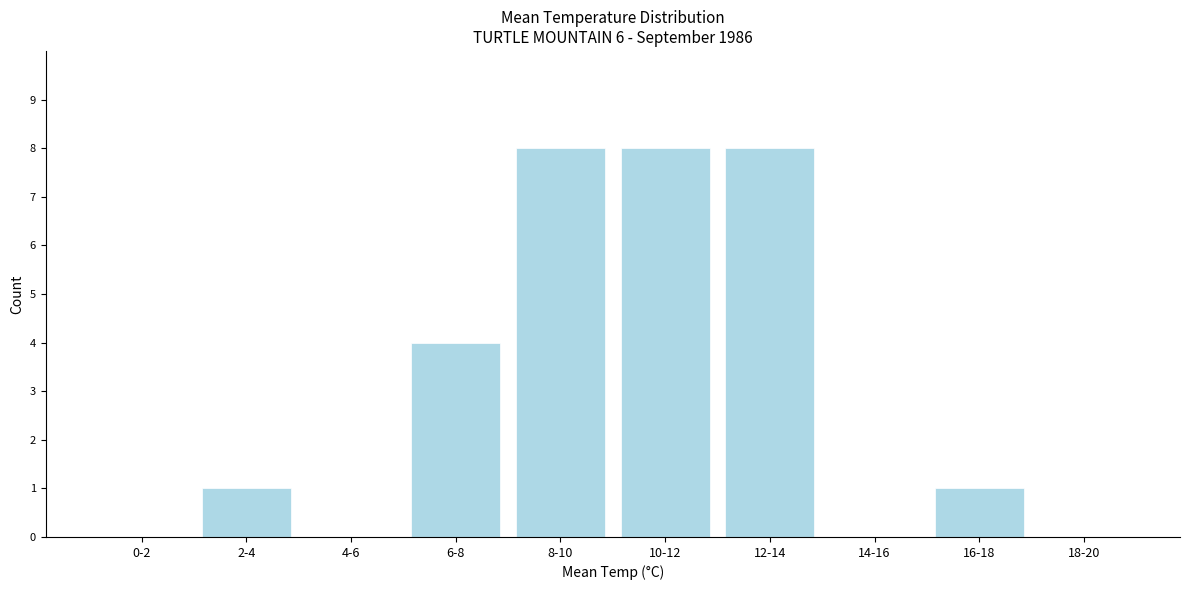

Reading left to right, transcribe all the data shown in this chart.

0-2=0	2-4=1	4-6=0	6-8=4	8-10=8	10-12=8	12-14=8	14-16=0	16-18=1	18-20=0